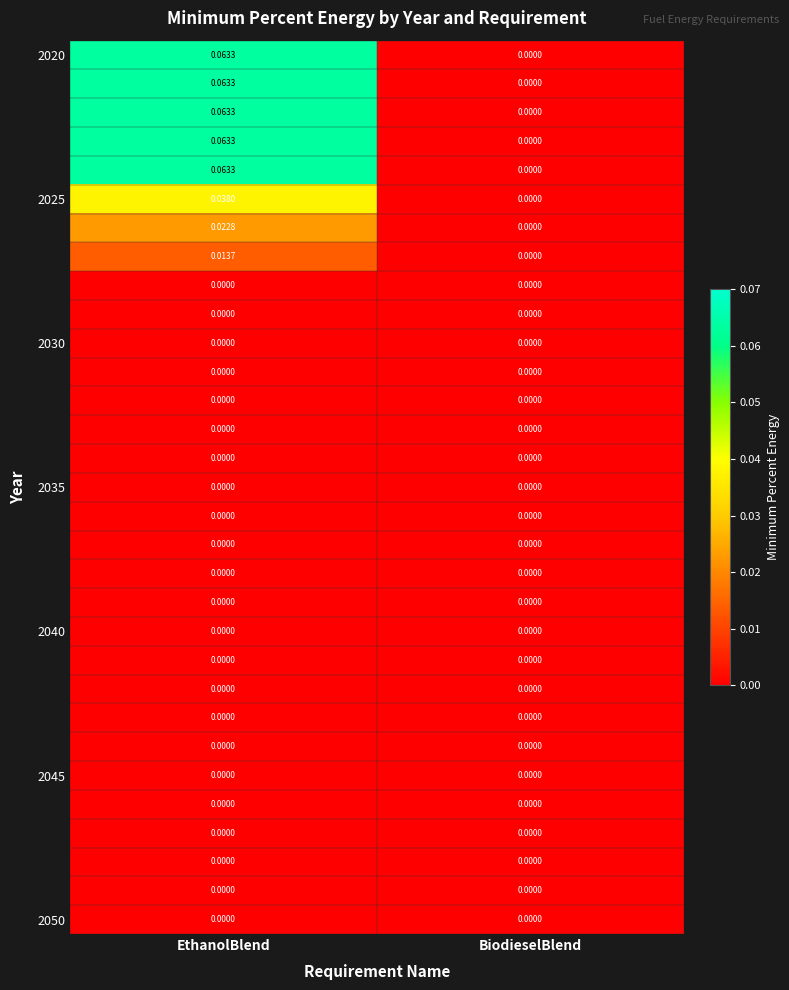

Which label corresponds to the largest value in the chart?

EthanolBlend